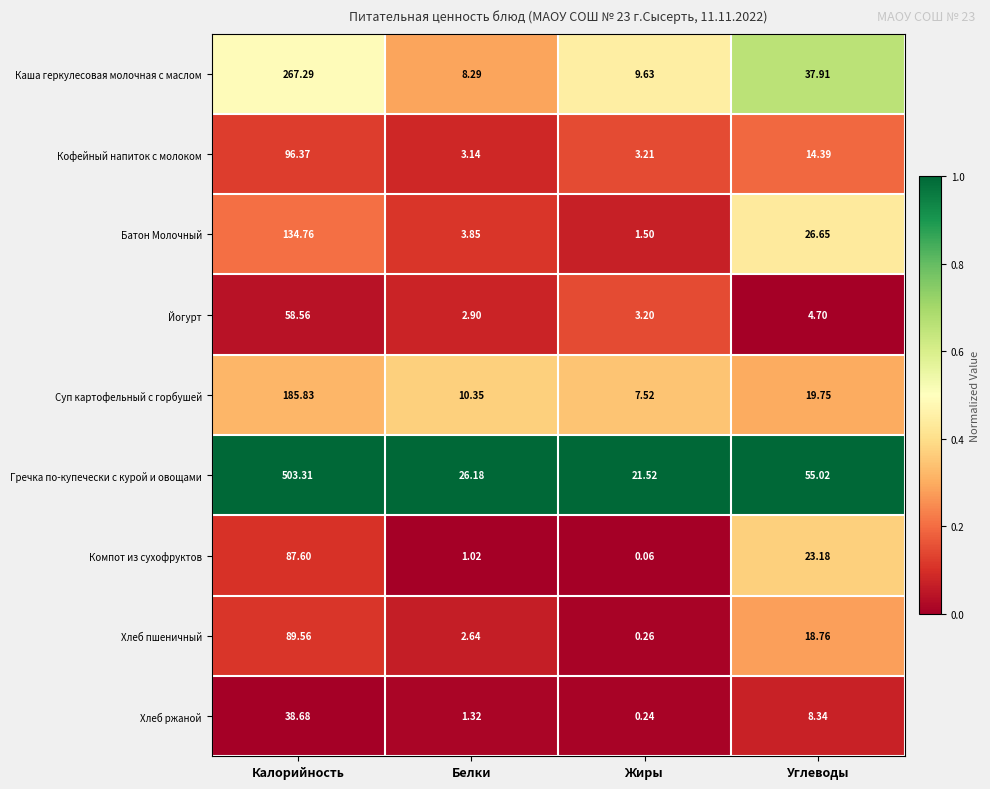

At which category does the chart reach its peak across all series?

Калорийность